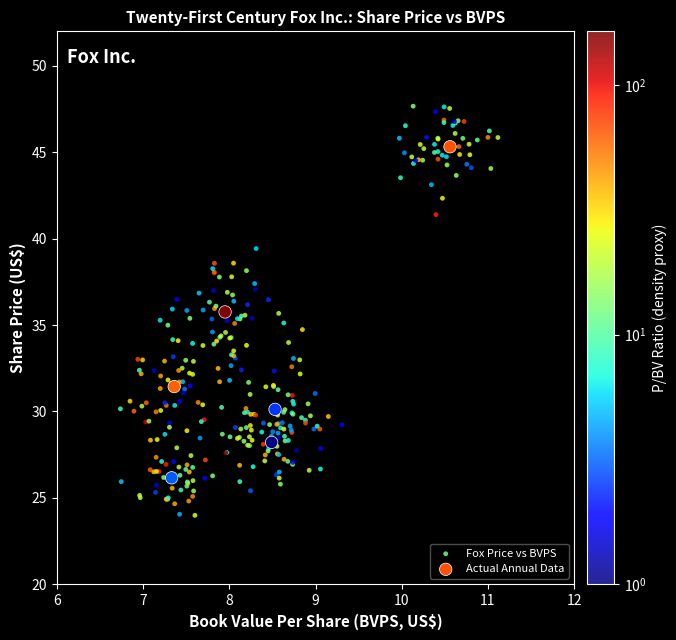

Which series reaches the minimum Y coordinate?

Fox Price vs BVPS